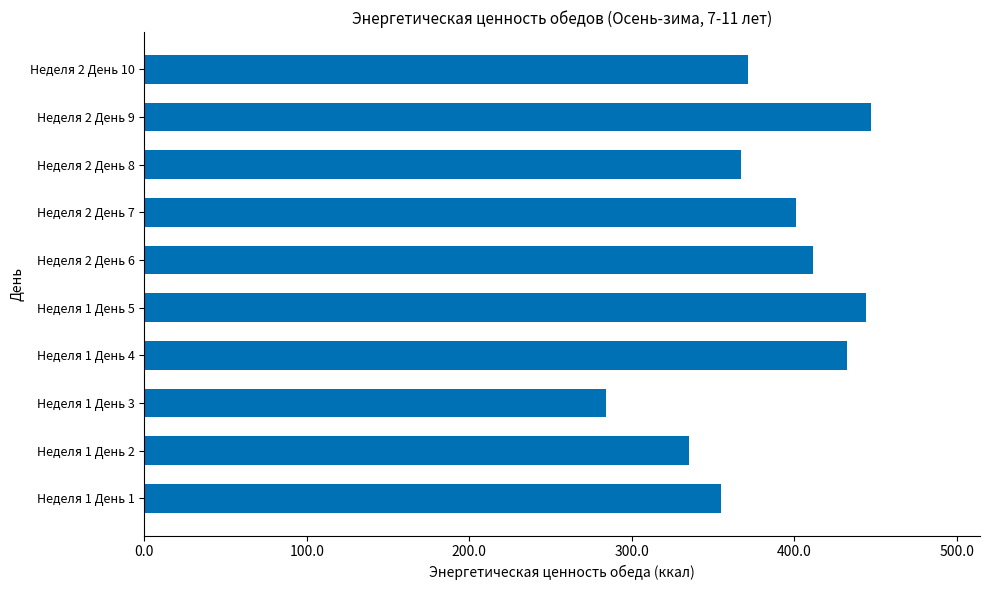

Read the value at Неделя 1 День 1.

354.8